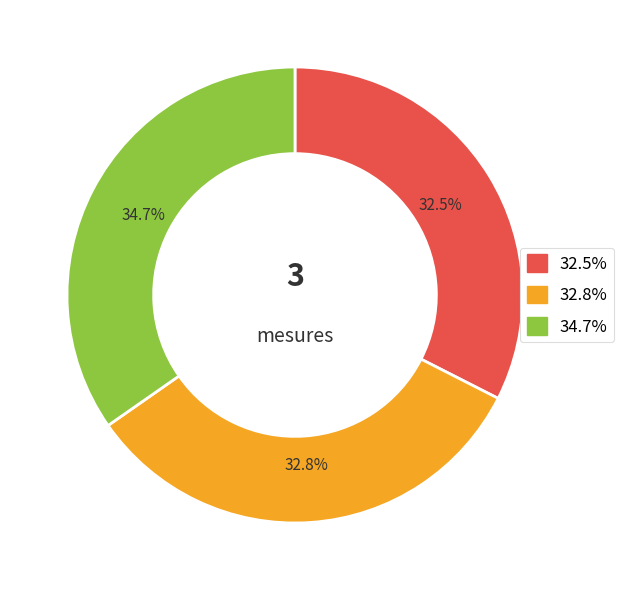

Is there a majority slice in this chart?

No